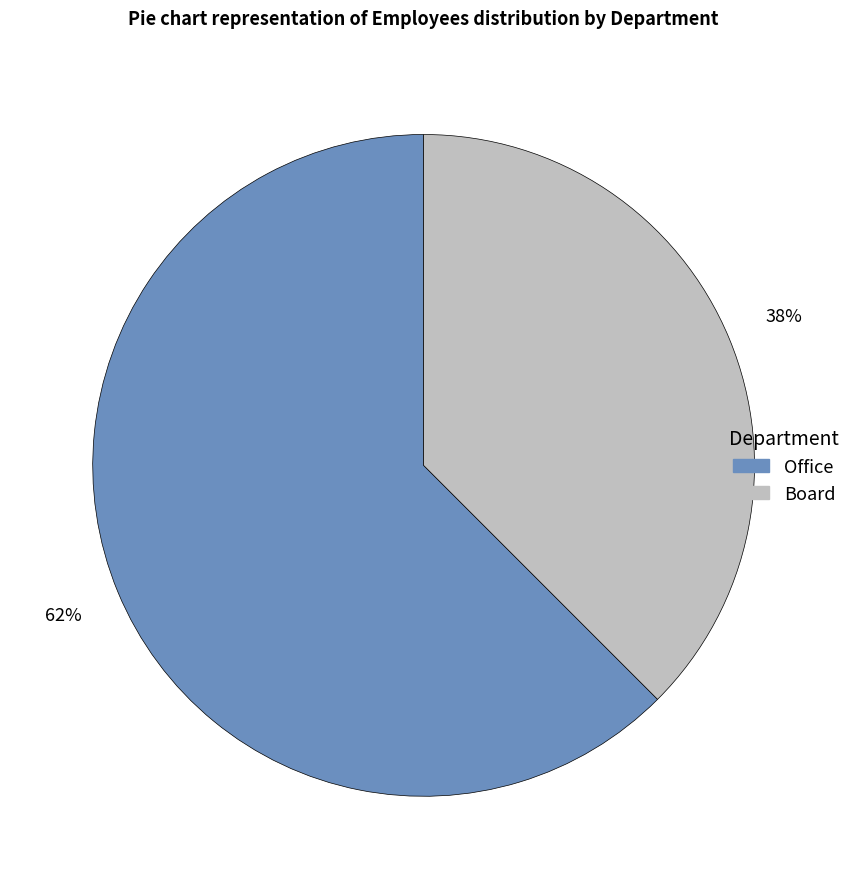

Which has a higher value, Board or Office?

Office